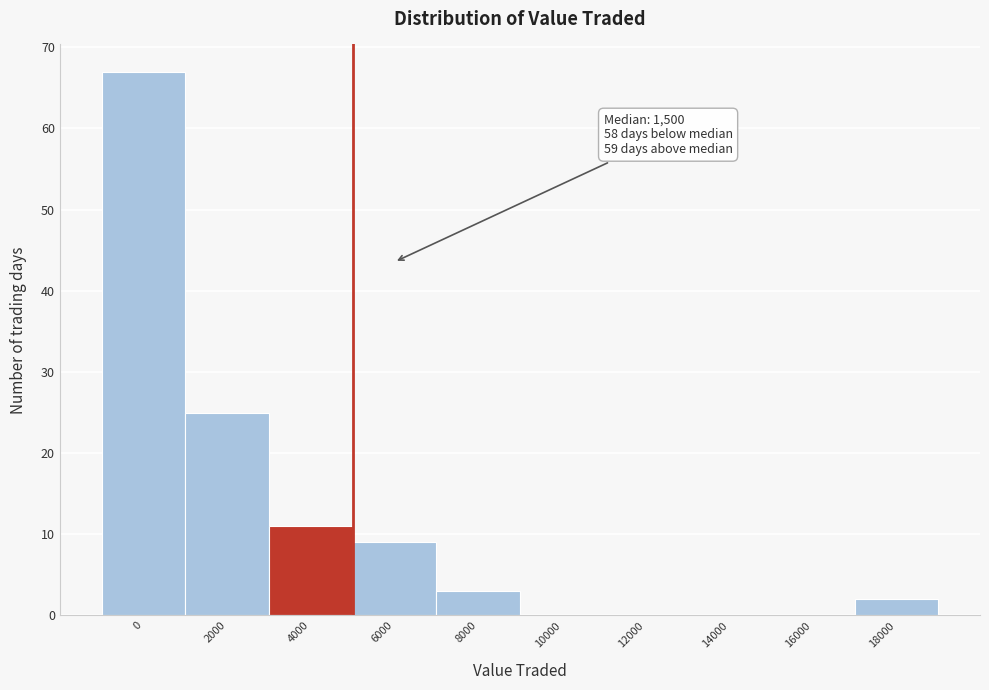

Reading left to right, what are all the values shown in this chart?

0=67	2000=25	4000=11	6000=9	8000=3	10000=0	12000=0	14000=0	16000=0	18000=2